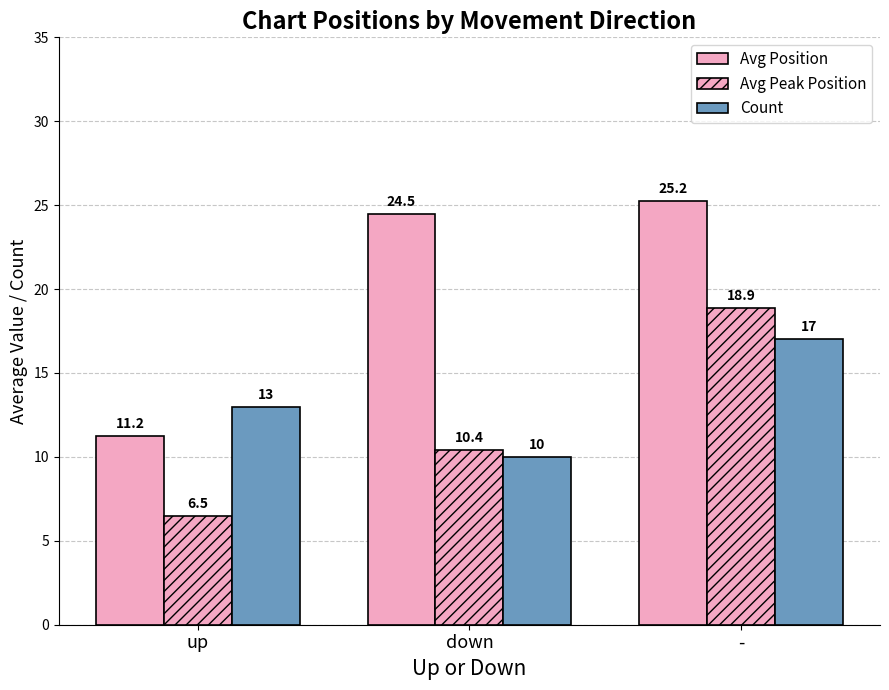

How many groups of bars are there?

3